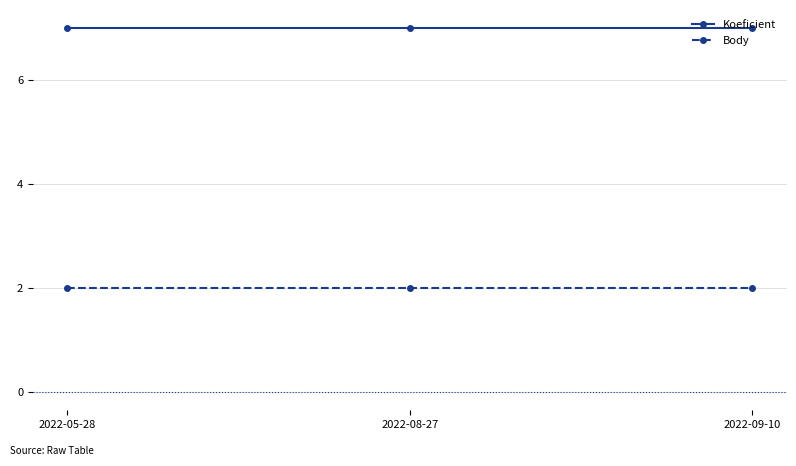

What is the maximum value shown in the chart?

7